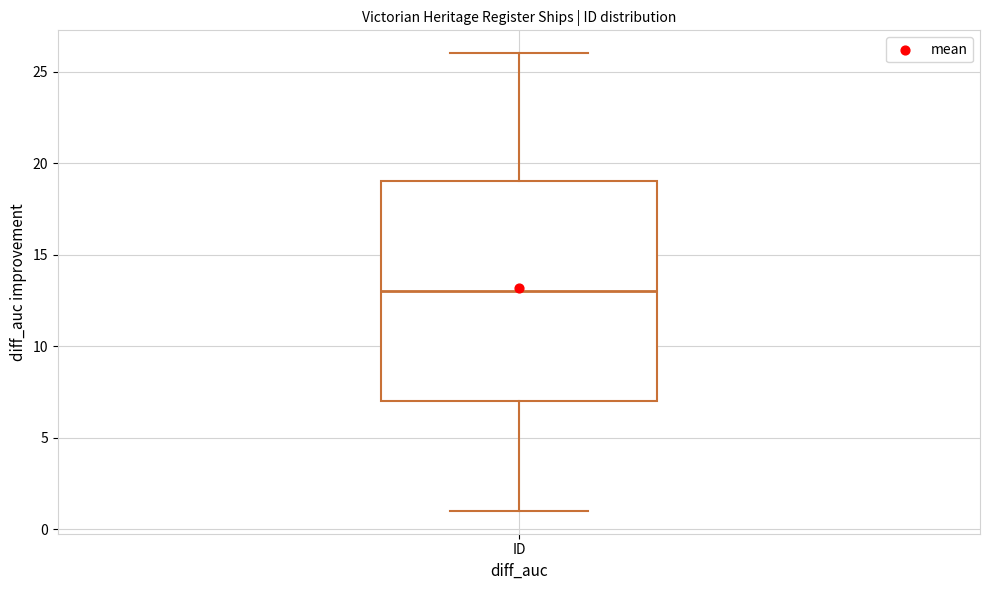

Transcribe this box plot: give where the median line is, the range the box spans, and where the two whiskers end, as read against the y-axis. The values are not printed on the chart, so give them approximately, as read against the axis.

median 13, box 7 to 19, whiskers 1 to 26